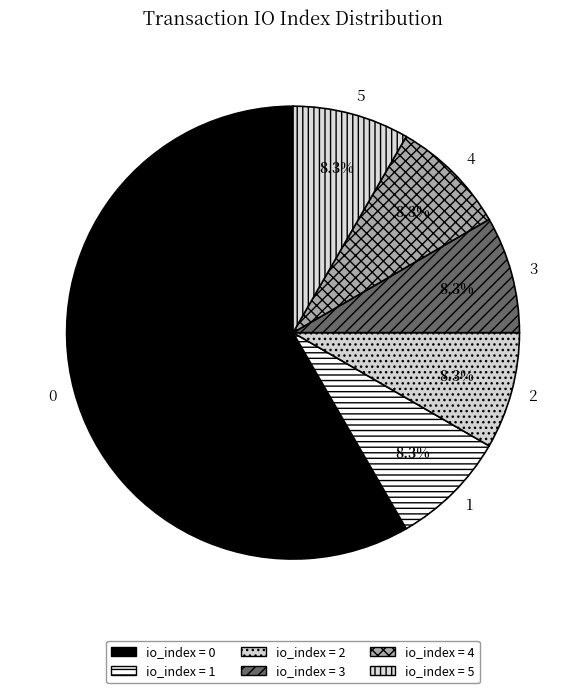

What is the ratio of the value at 0 to the value at 1?

7.0